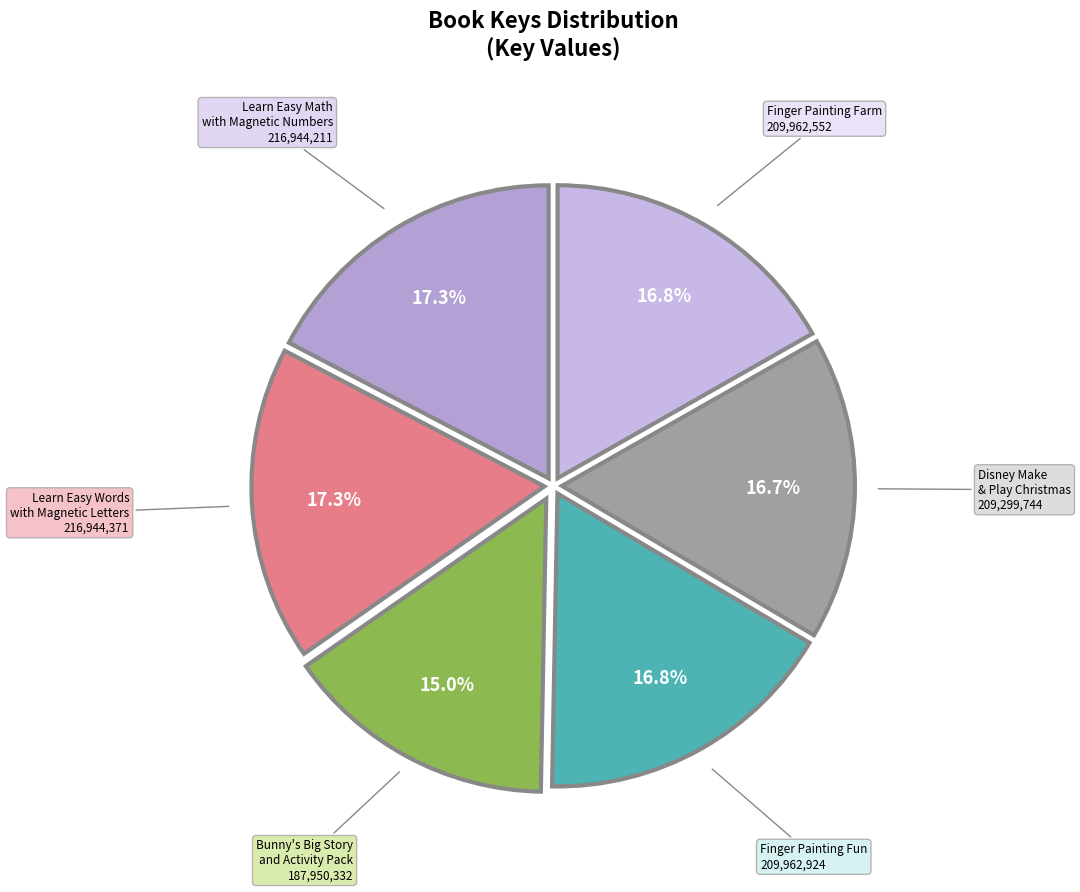

To the nearest percent, what portion does Bunny's Big Story and Activity Pack represent?

15%